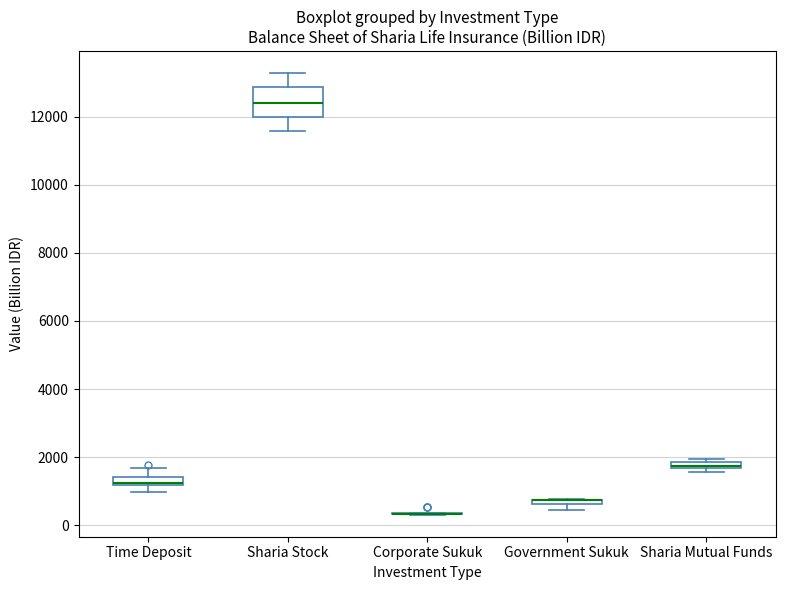

Comparing the boxes themselves (not the whiskers), which one is the tallest?

Sharia Stock